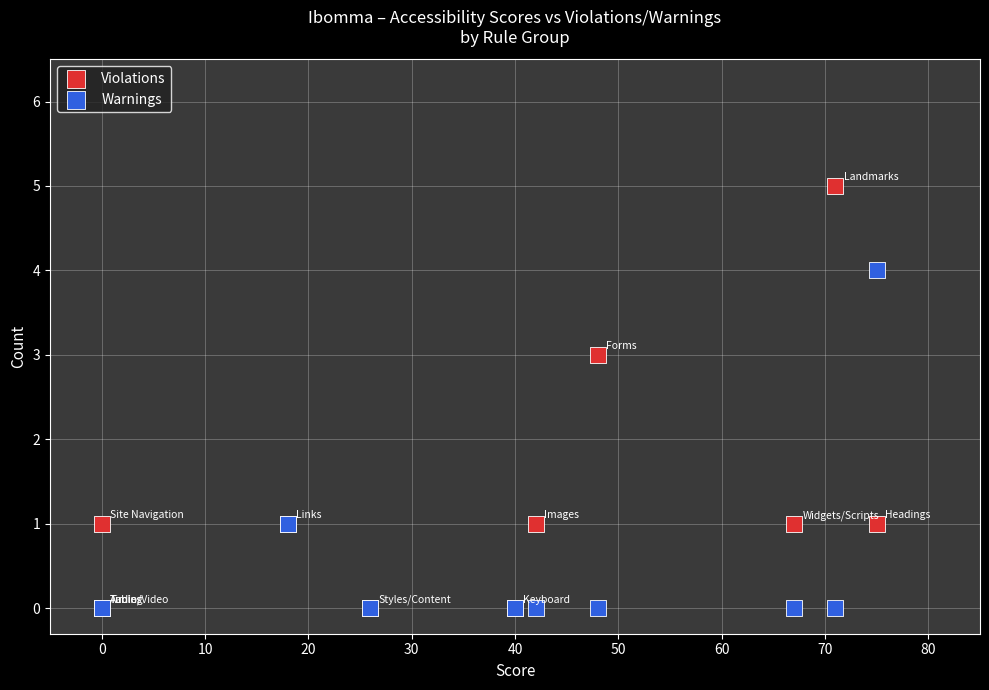

What are all the series names shown in the legend?

Violations, Warnings